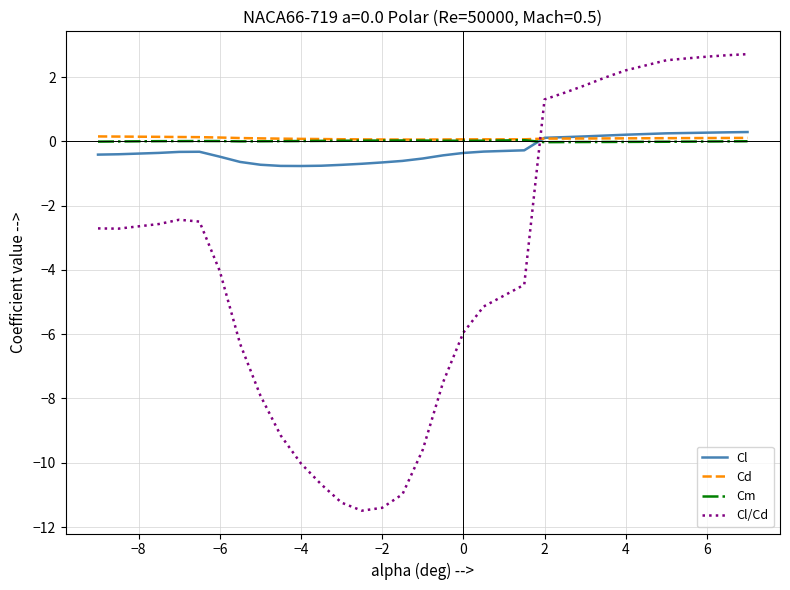

What is the difference between the second highest and minimum values in the Cm series?

0.1